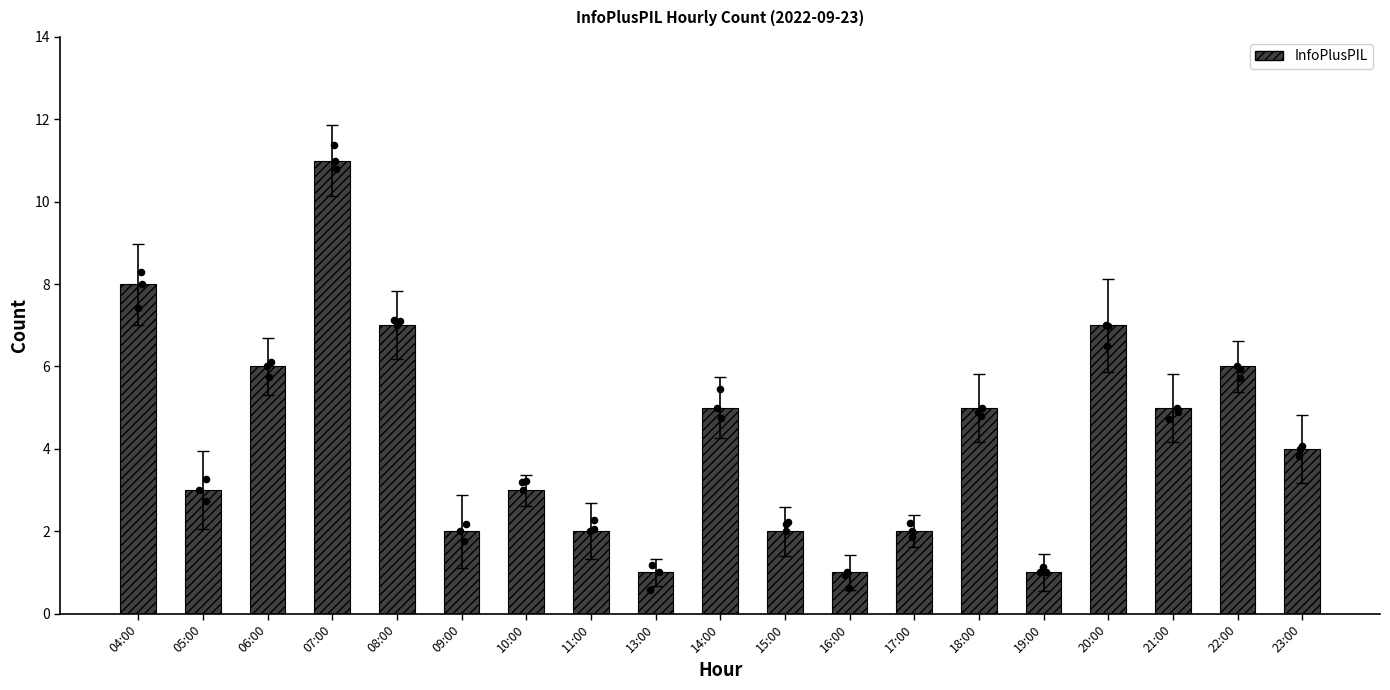

Which has a higher value, 15:00 or 11:00?

15:00